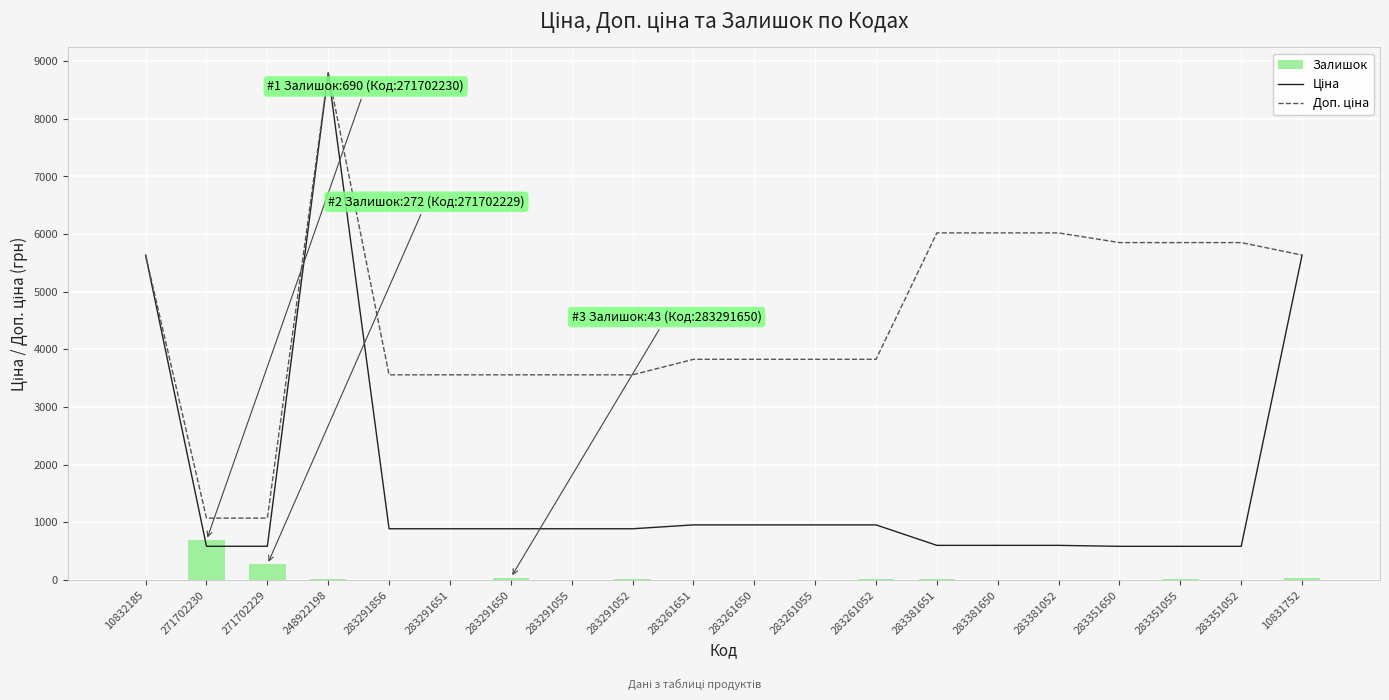

Does the chart contain stacked bars?

No